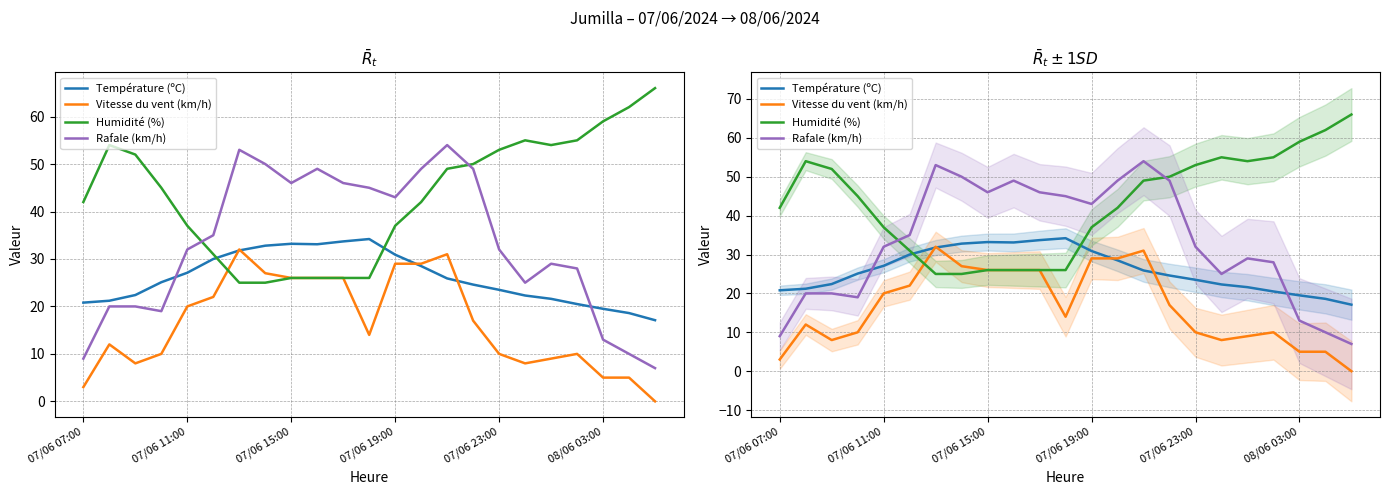

What is the average value of the Température (ºC) series?

26.0